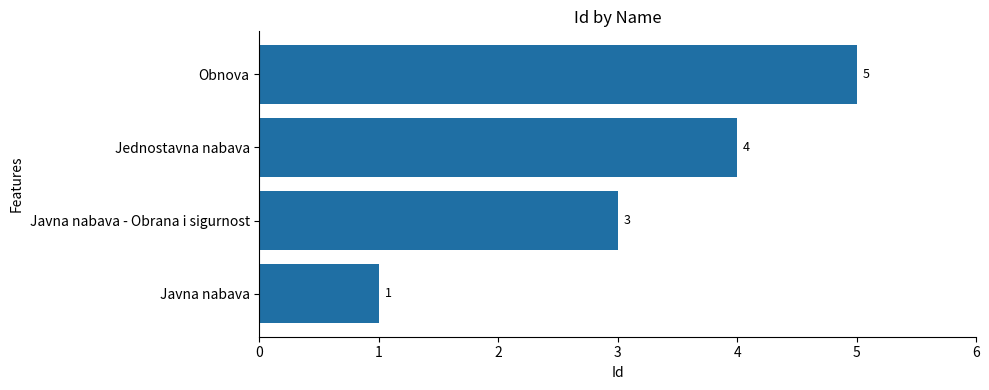

List the labels in order of value, smallest first.

Javna nabava, Javna nabava - Obrana i sigurnost, Jednostavna nabava, Obnova